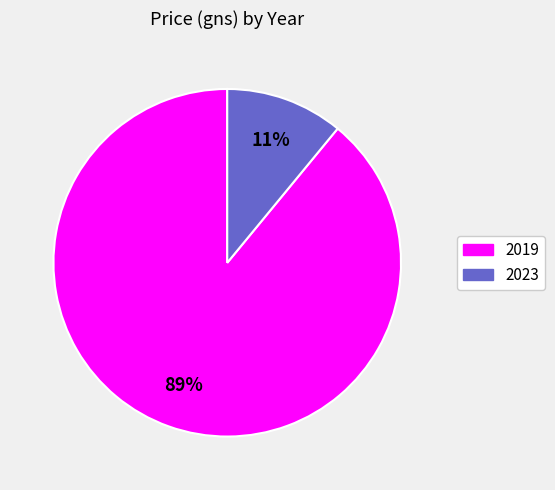

Approximately how many times larger is the value at 2019 compared to 2023?

8.1